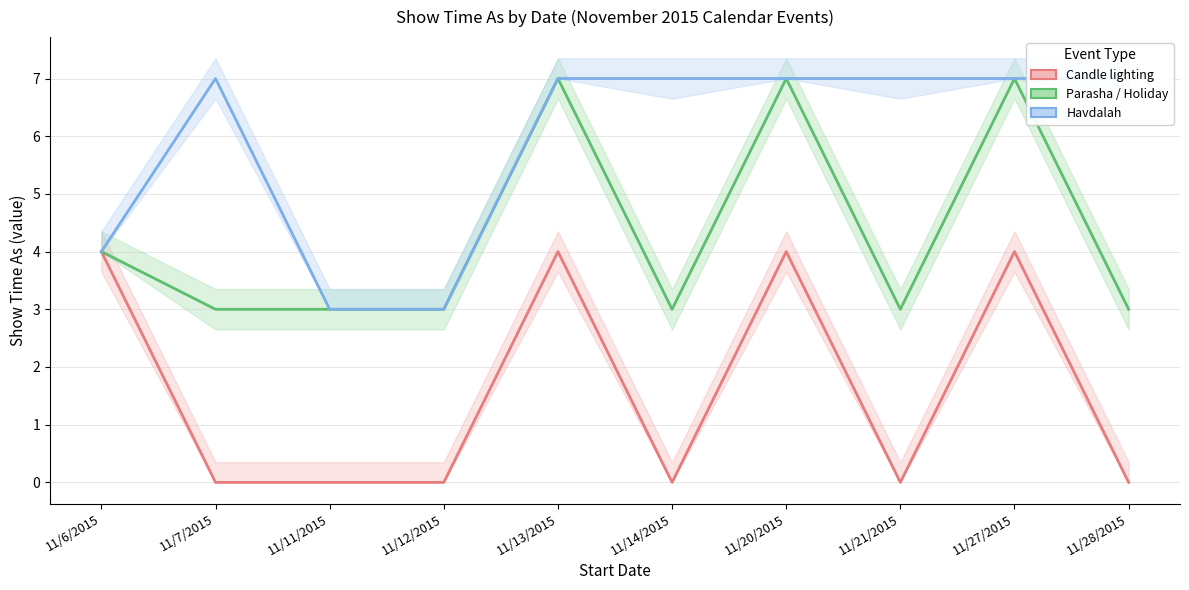

Is the value of Parasha / Holiday at 11/13/2015 greater than the value of Candle lighting at 11/13/2015?

Yes